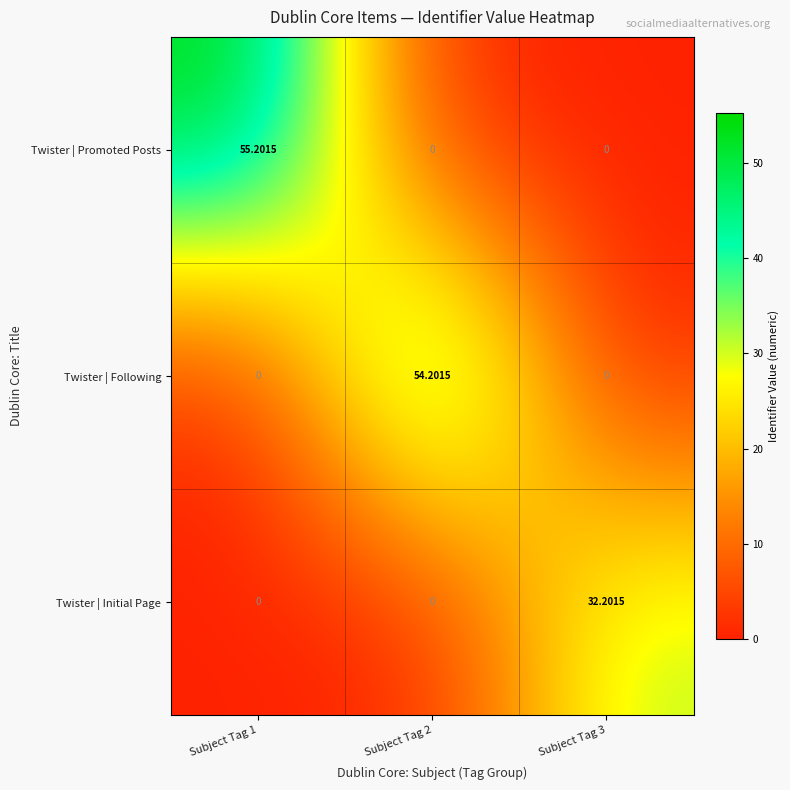

Which series has the largest total across all categories?

Twister | Promoted Posts